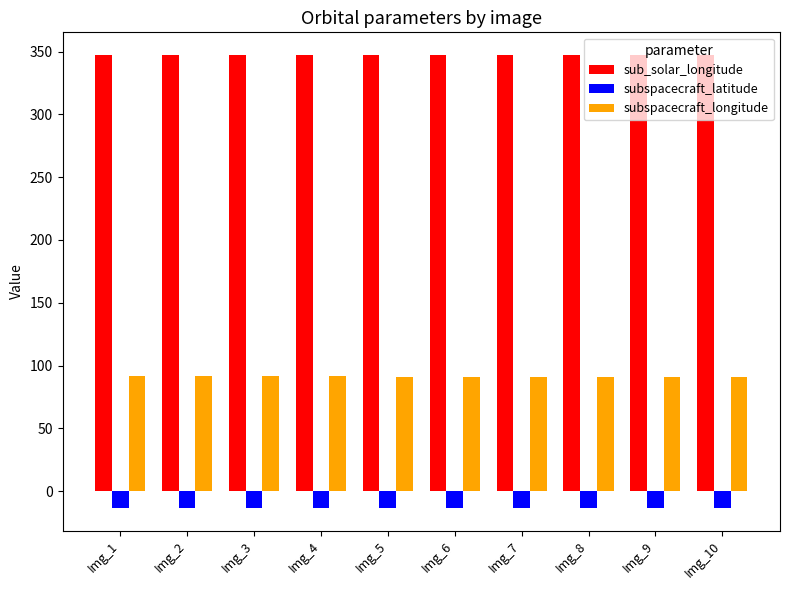

What is the difference between the second highest and minimum values in the subspacecraft_latitude series?

0.1